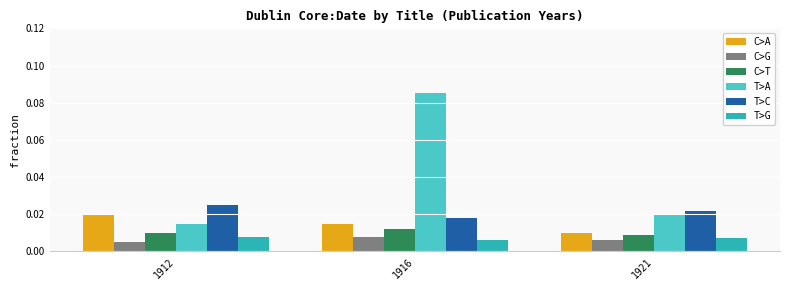

At how many categories does at least one series exceed 0?

3